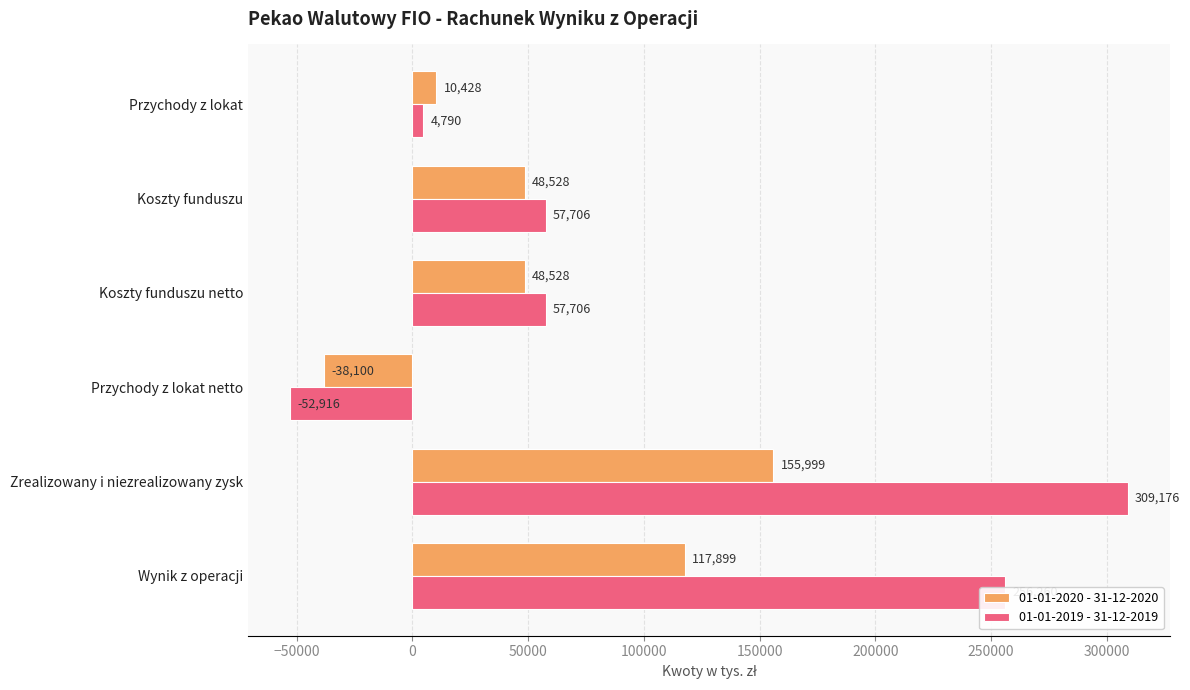

Is it true that 01-01-2020 - 31-12-2020 equals 10428 at Przychody z lokat?

True